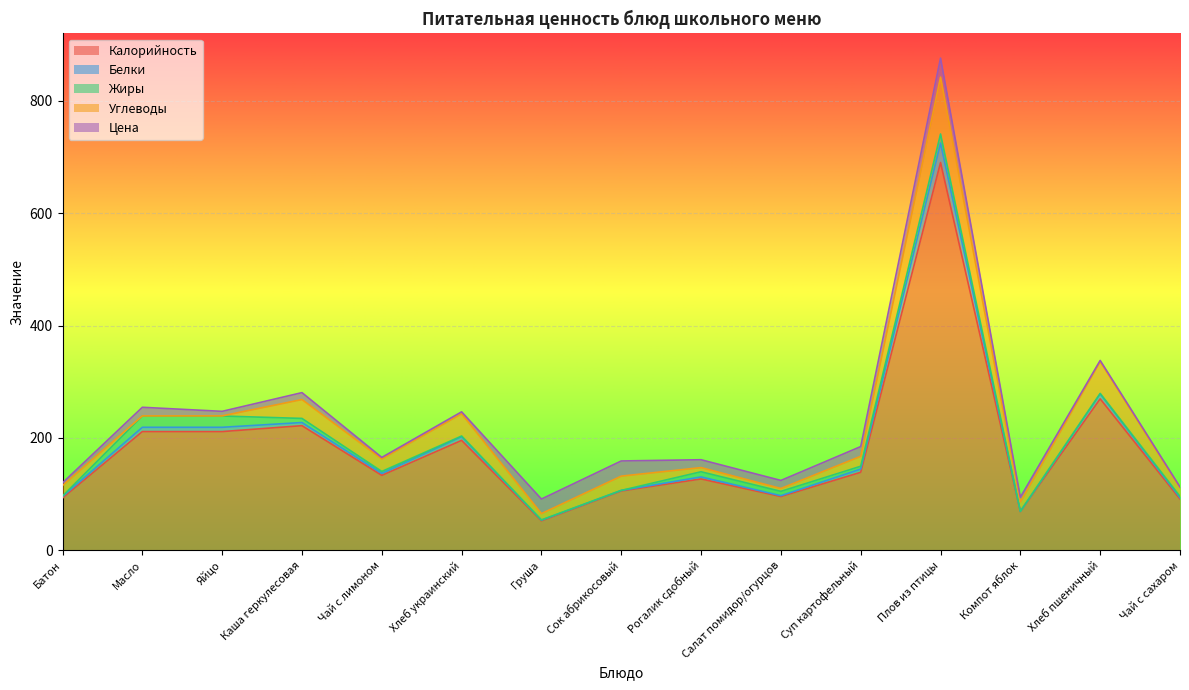

How many data points in Калорийность are less than 133?

7